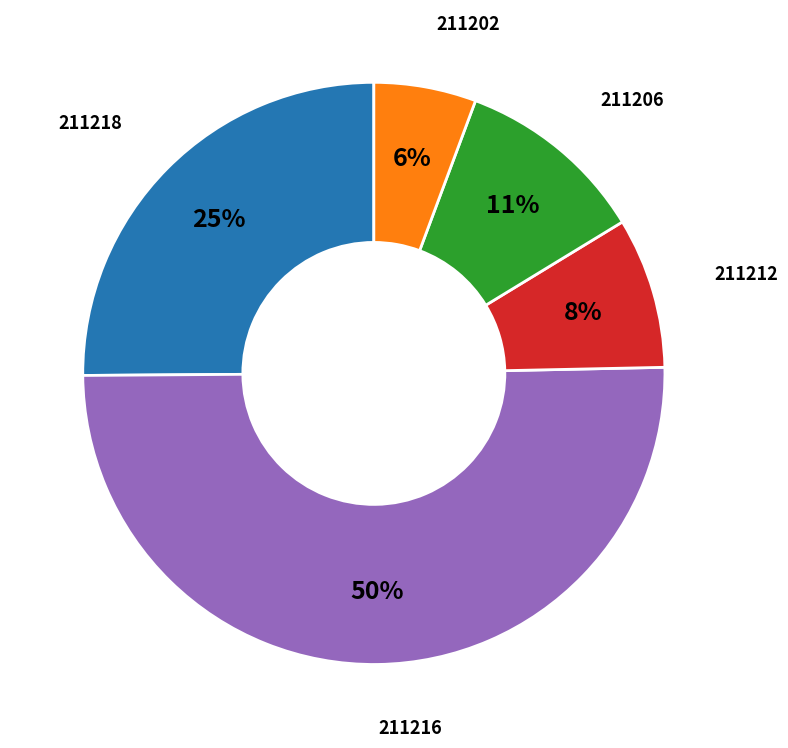

To the nearest percent, what is the average slice percentage?

20%